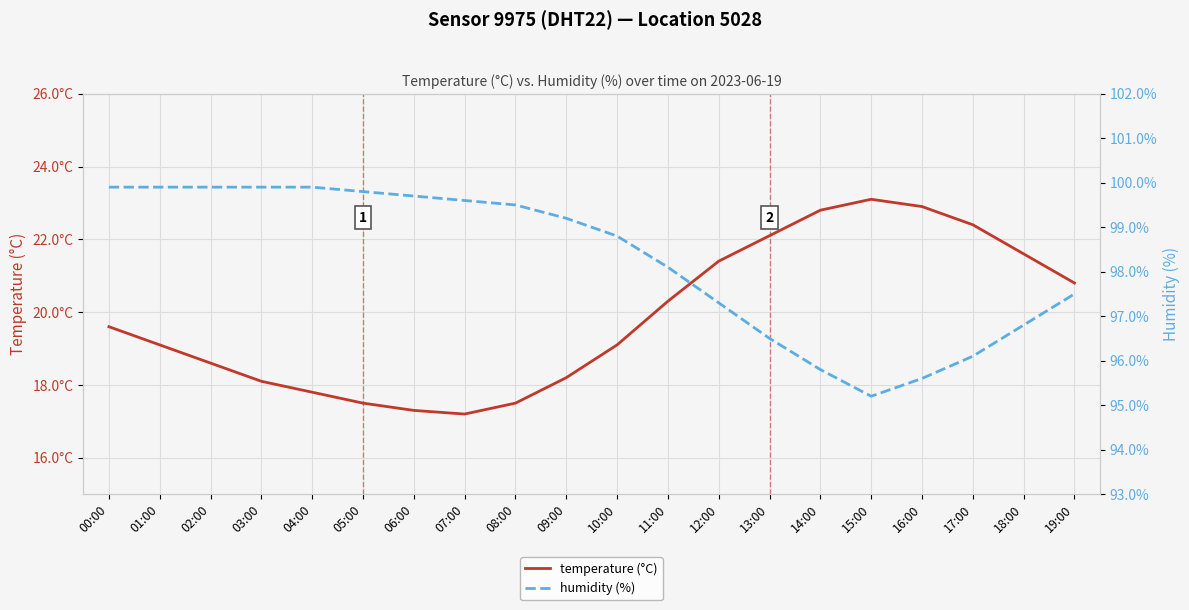

True or false: humidity (%) and temperature (°C) cross at least once.

False